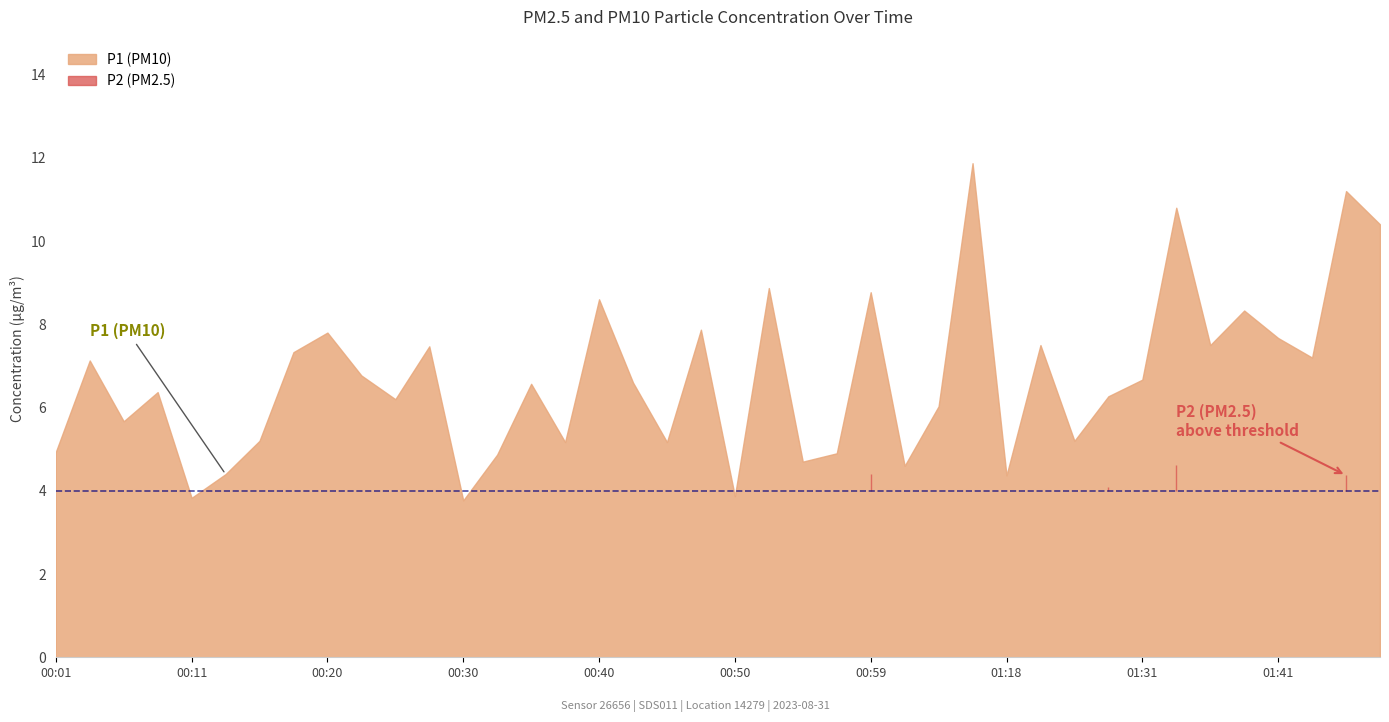

True or false: P1 and P2 cross at least once.

False